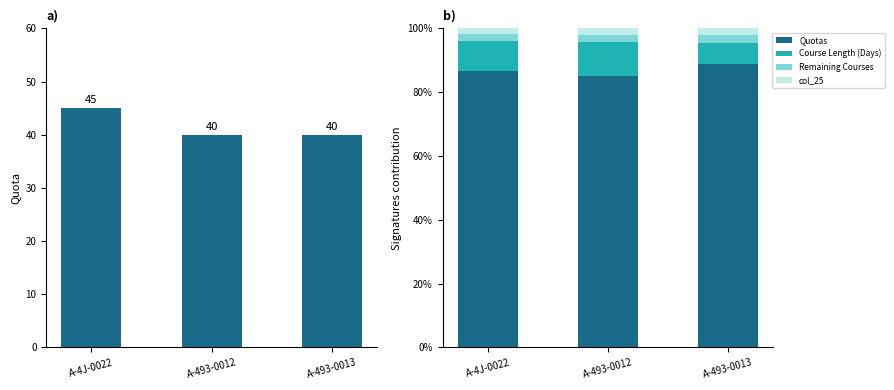

Reading left to right, extract all data points from this chart.

Quotas: A-4J-0022=86.5	A-493-0012=85.1	A-493-0013=88.9
Course Length (Days): A-4J-0022=9.6	A-493-0012=10.6	A-493-0013=6.7
Remaining Courses: A-4J-0022=1.9	A-493-0012=2.1	A-493-0013=2.2
col_25: A-4J-0022=1.9	A-493-0012=2.1	A-493-0013=2.2